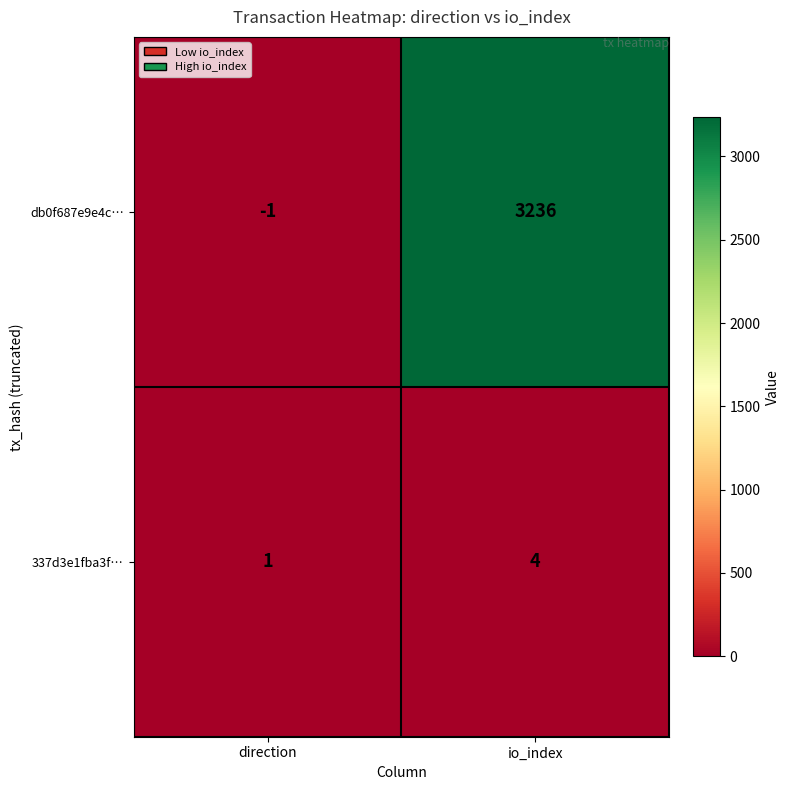

How many values in the 337d3e1fba3f… series are below 4?

1